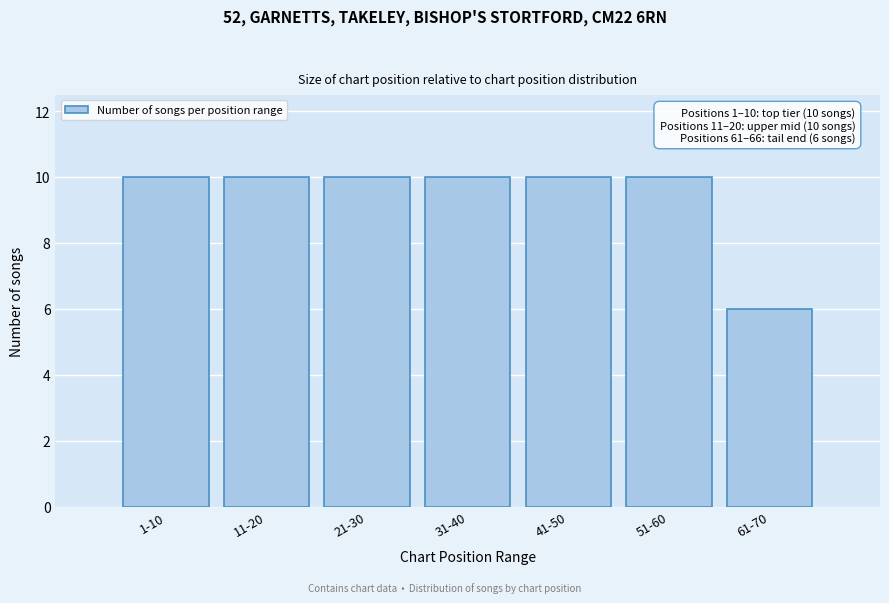

Reading left to right, list all the values displayed in this chart.

1-10=10	11-20=10	21-30=10	31-40=10	41-50=10	51-60=10	61-70=6